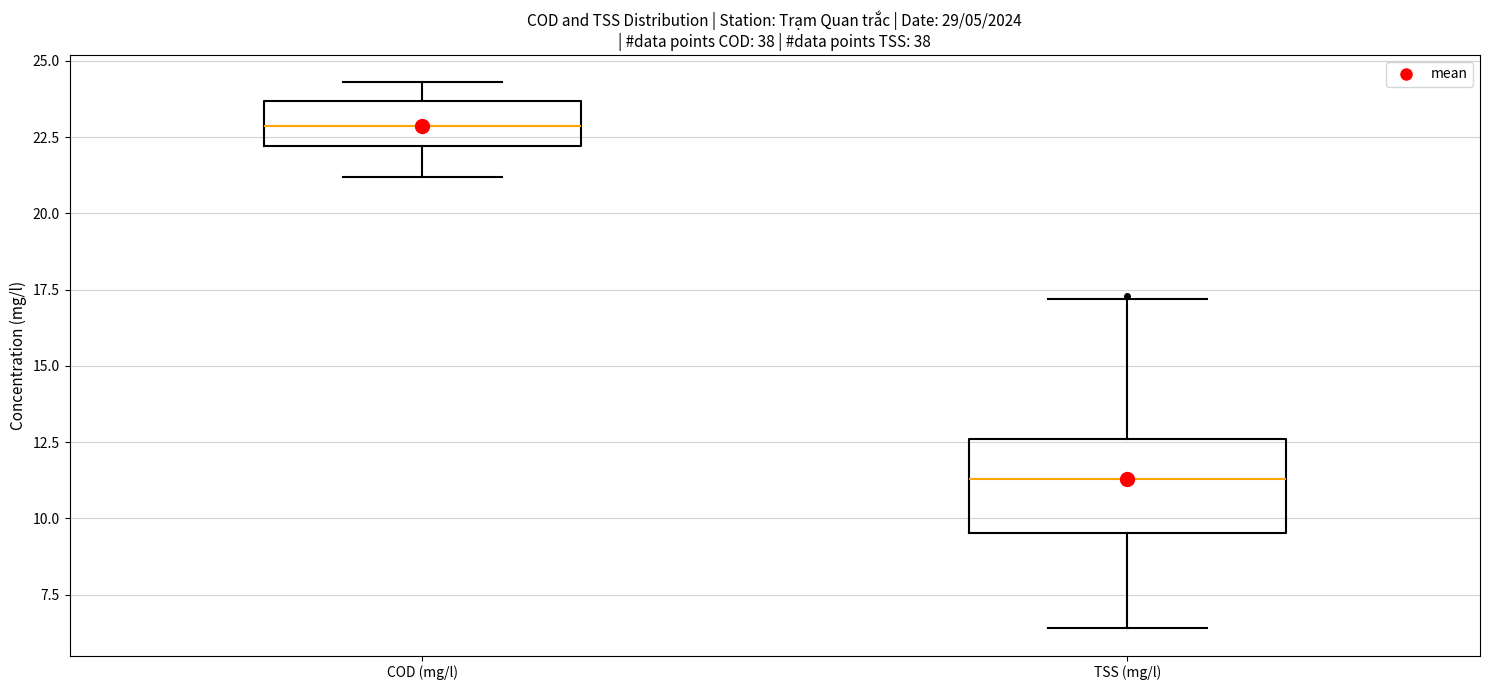

Comparing the boxes themselves (not the whiskers), which one is the tallest?

TSS (mg/l)